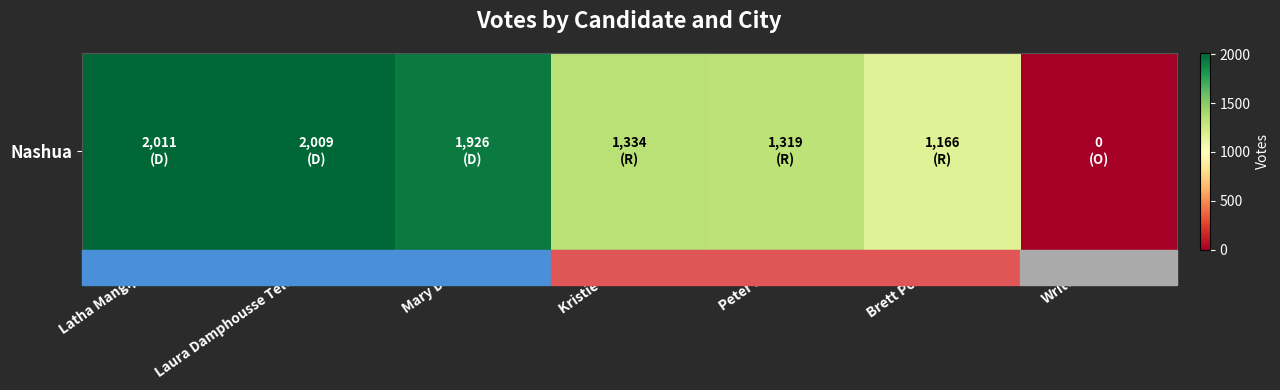

Reading left to right, extract all data points from this chart.

Latha Mangipudi=2011	Laura Damphousse Telerski=2009	Mary Darby=1926	Kristie Hart=1334	Peter Silva=1319	Brett Powell=1166	Write-Ins=0